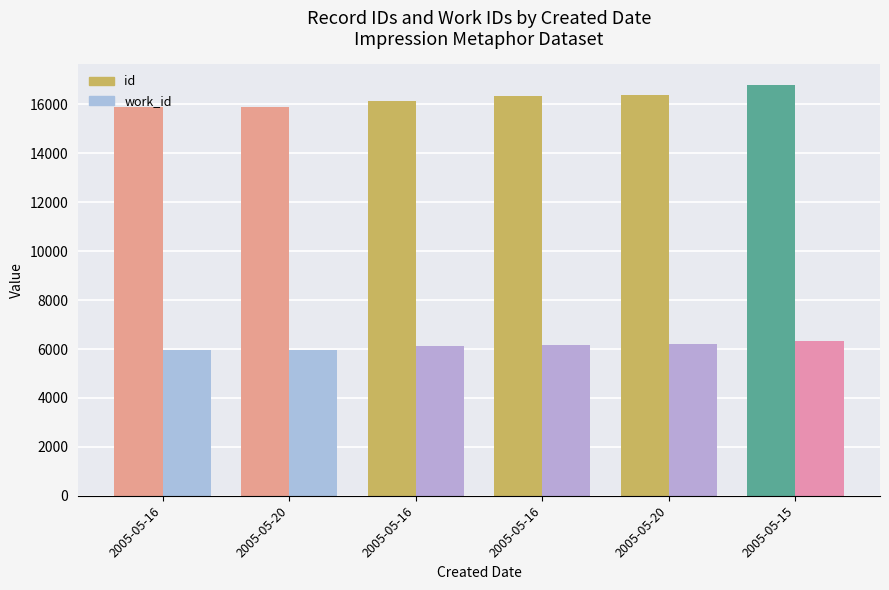

How many bars are there in total?

12